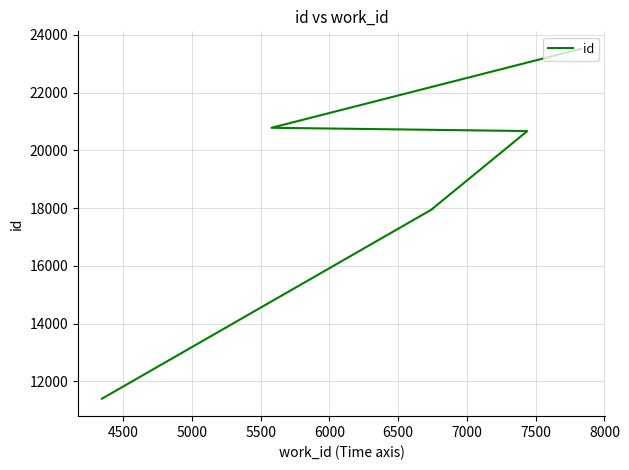

The value at 4500 is 27700. True or false?

False